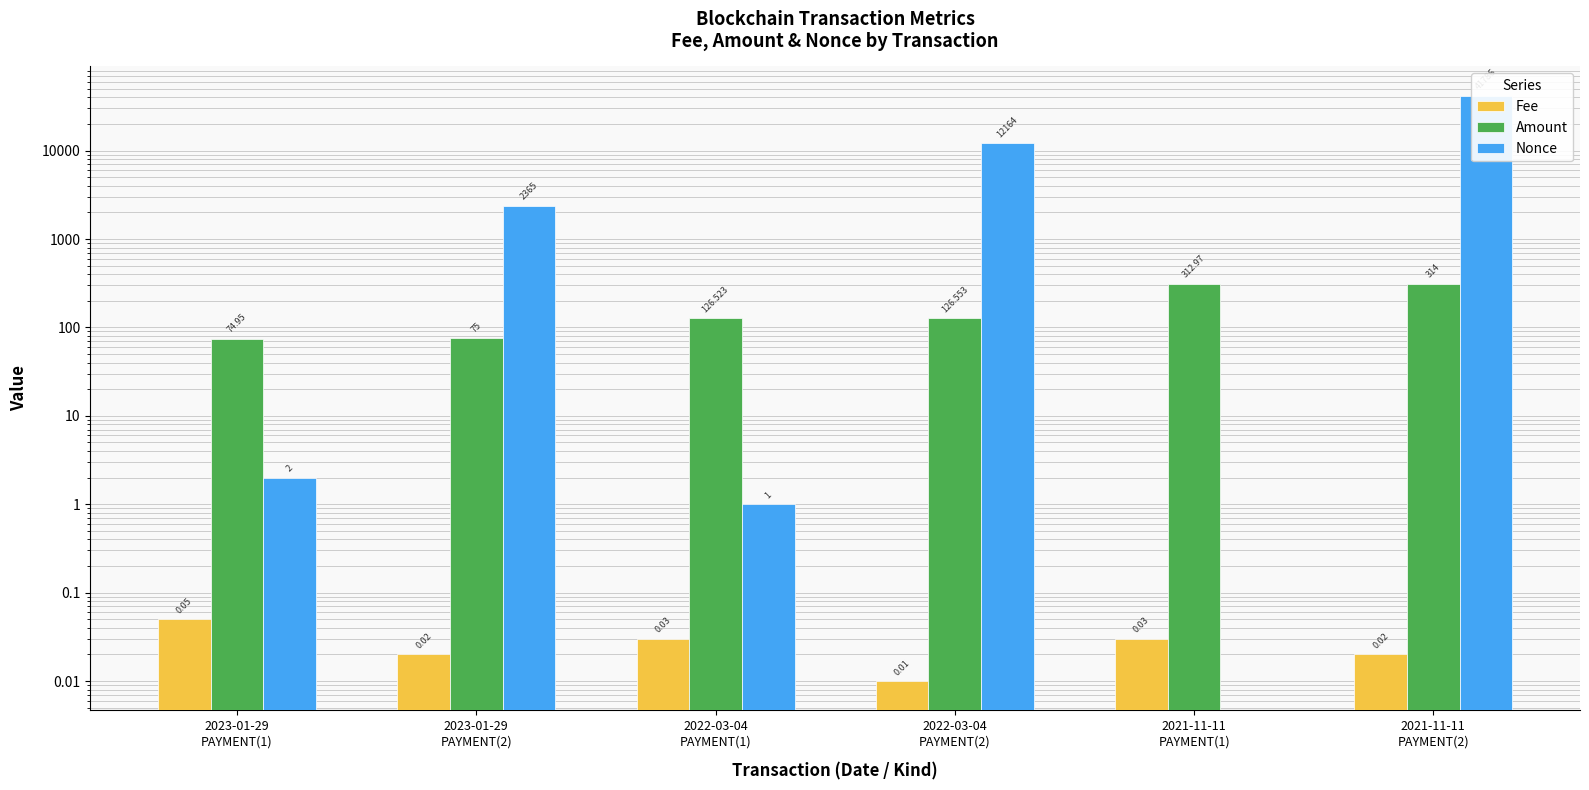

List the labels in order of Nonce value, smallest first.

2021-11-11
PAYMENT(1), 2022-03-04
PAYMENT(1), 2023-01-29
PAYMENT(1), 2023-01-29
PAYMENT(2), 2022-03-04
PAYMENT(2), 2021-11-11
PAYMENT(2)